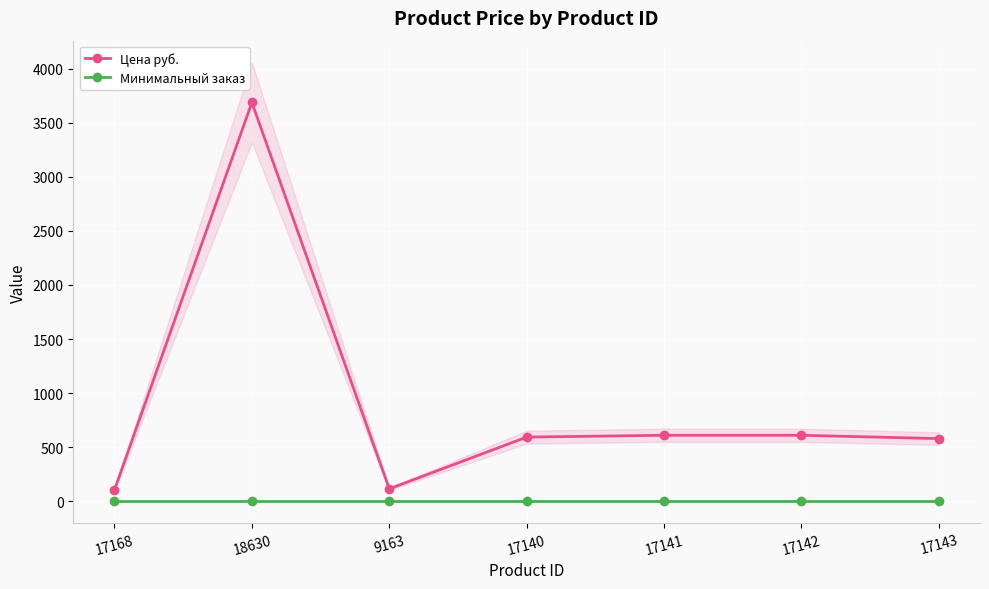

What is the difference between the maximum and minimum values in the Цена руб. series?

3580